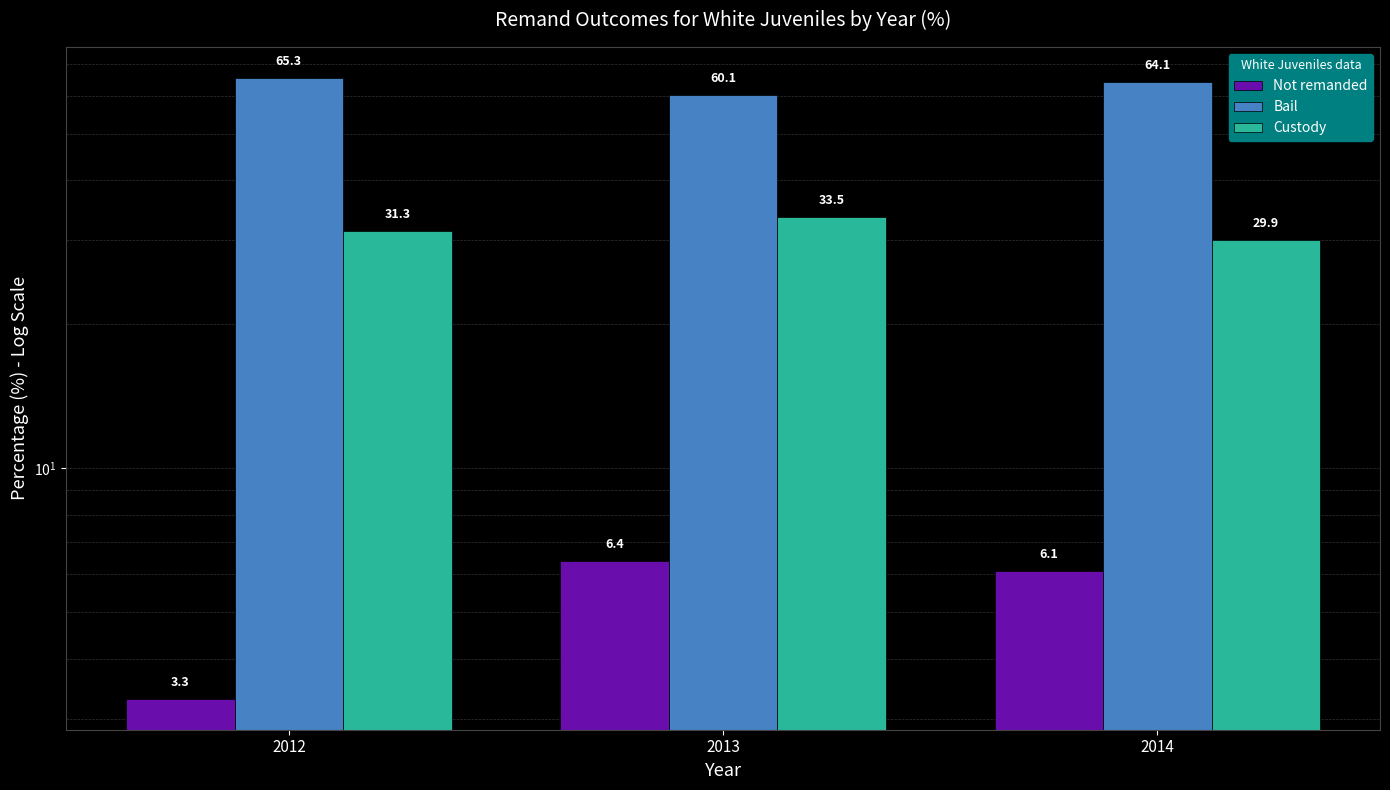

How many bars are there in each group?

3